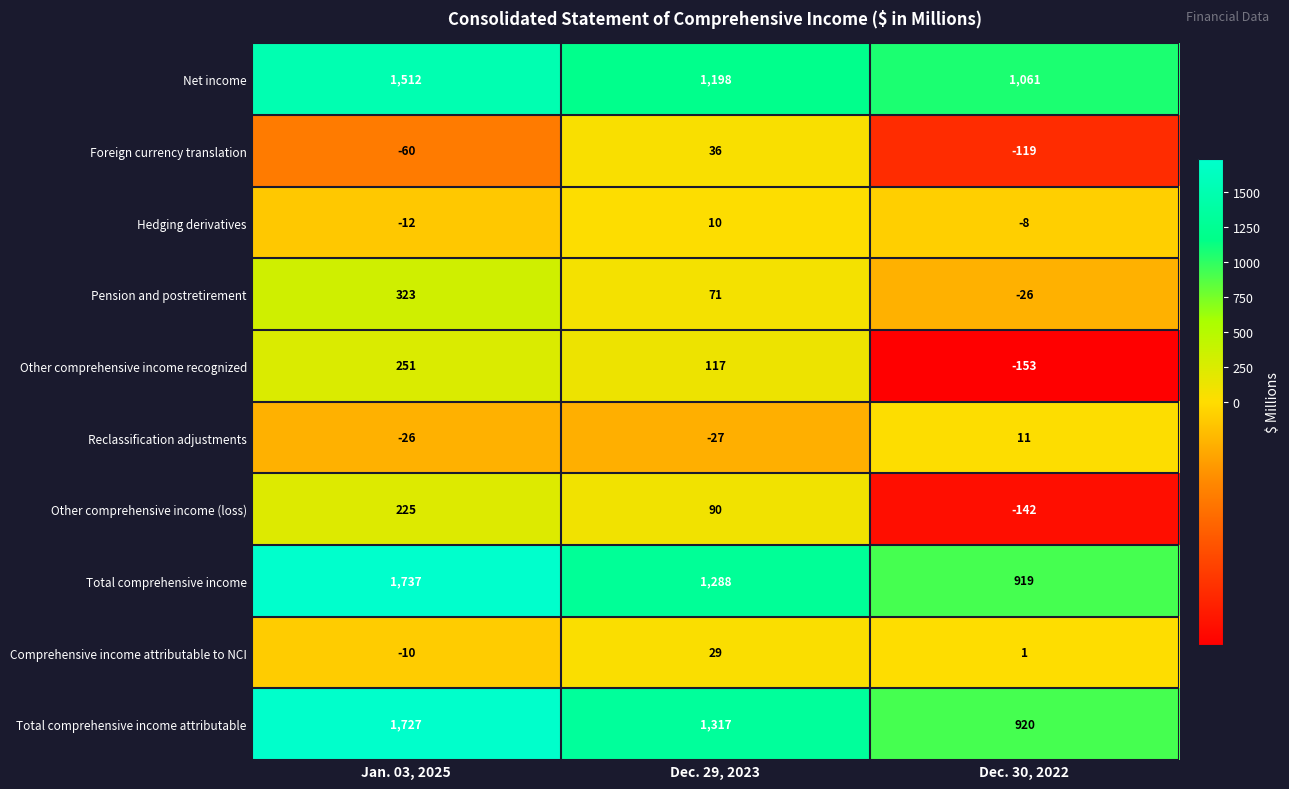

At which category does the chart reach its minimum across all series?

Dec. 30, 2022